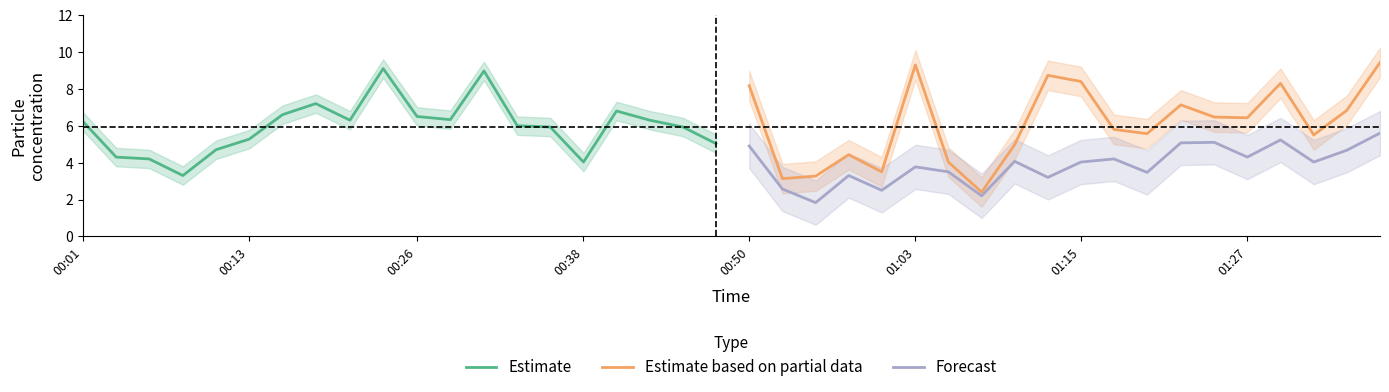

What is the minimum value for Forecast?

1.8